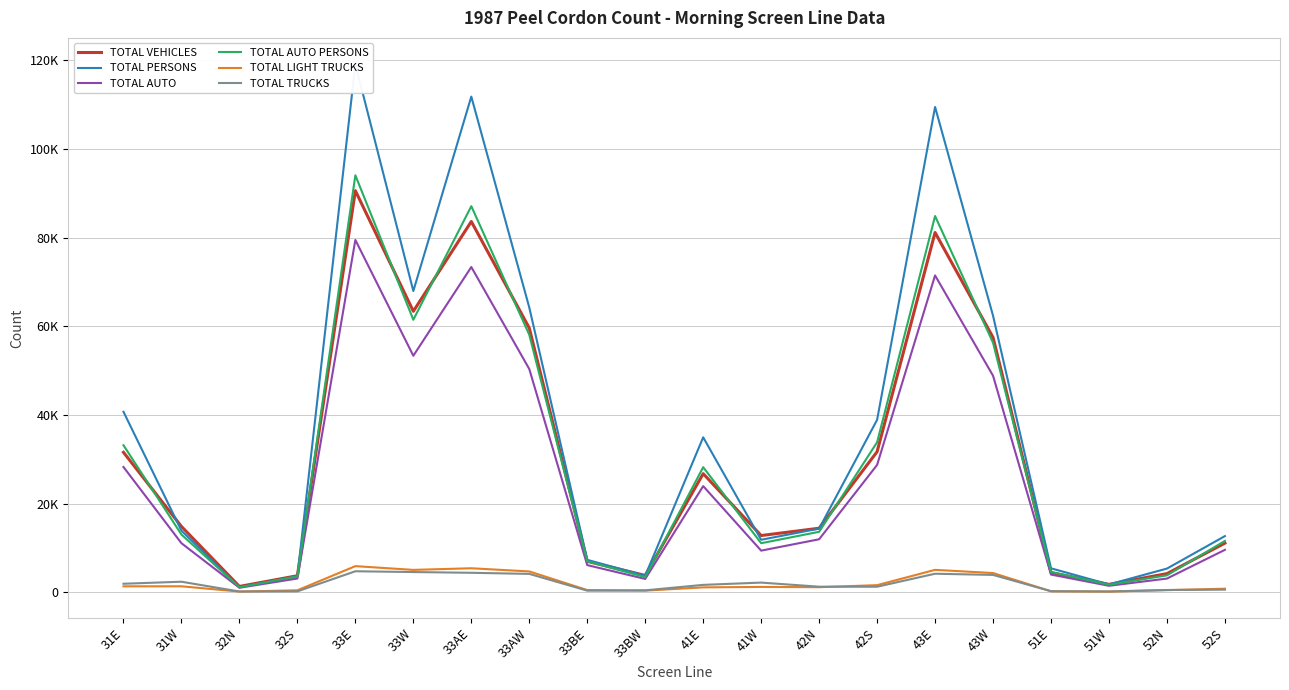

At which label is TOTAL TRUCKS closest to 2436?

31W